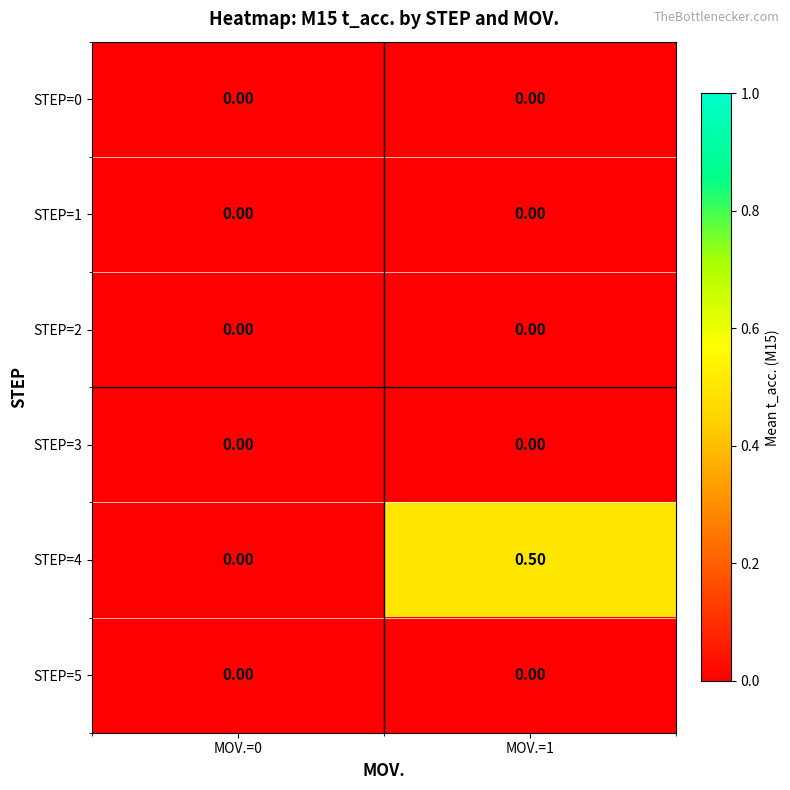

Which series has the largest range (max minus min)?

STEP=4